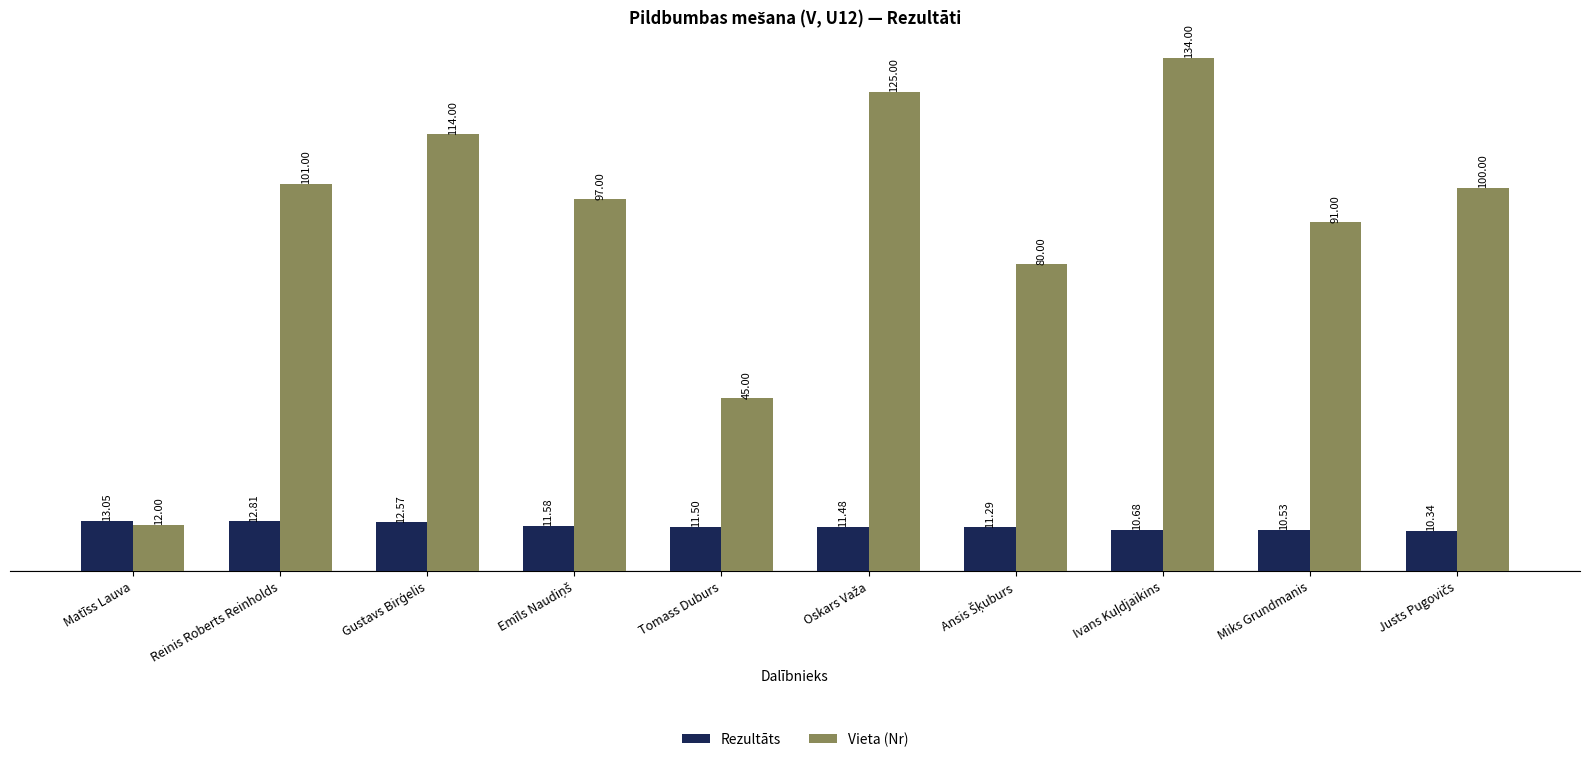

Rank the series by their average value, from lowest to highest.

Rezultāts, Vieta (Nr)